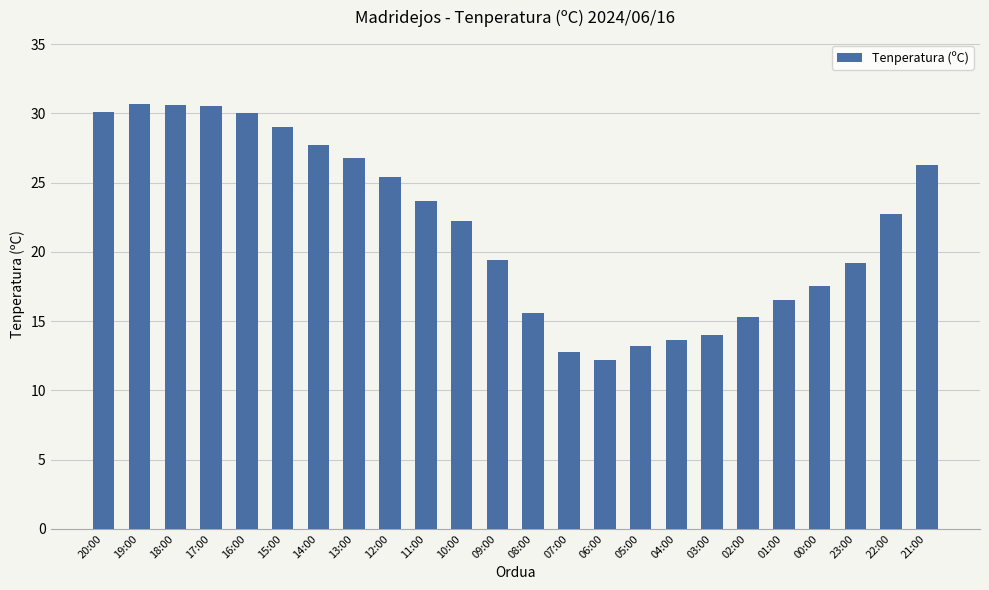

What is the label of the 21st bar from the left?

00:00